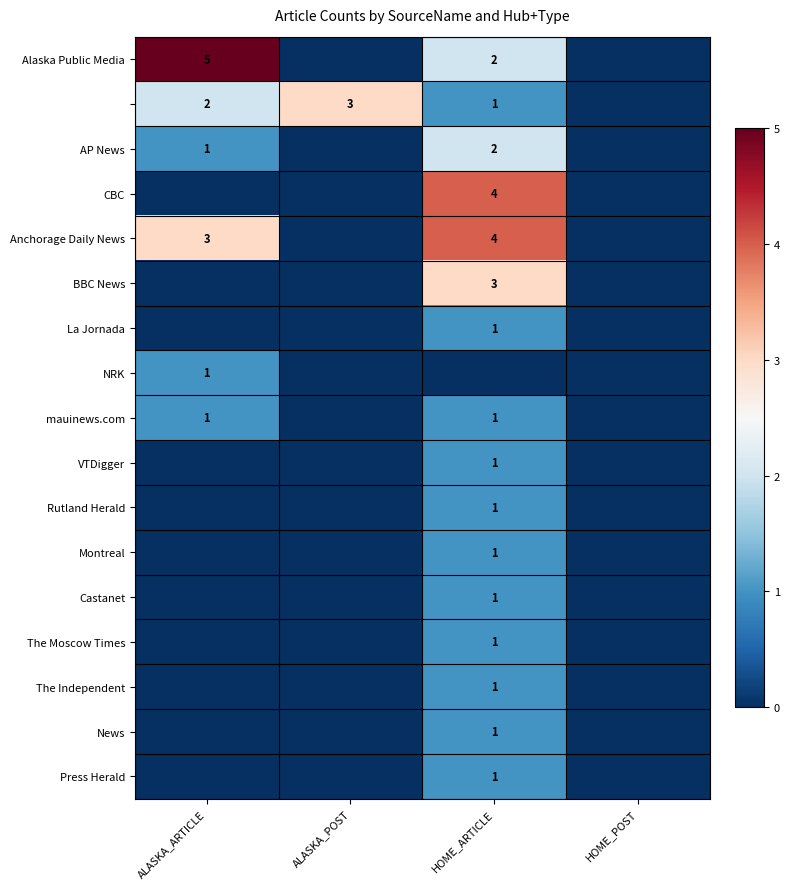

At how many categories does at least one series exceed 4?

1